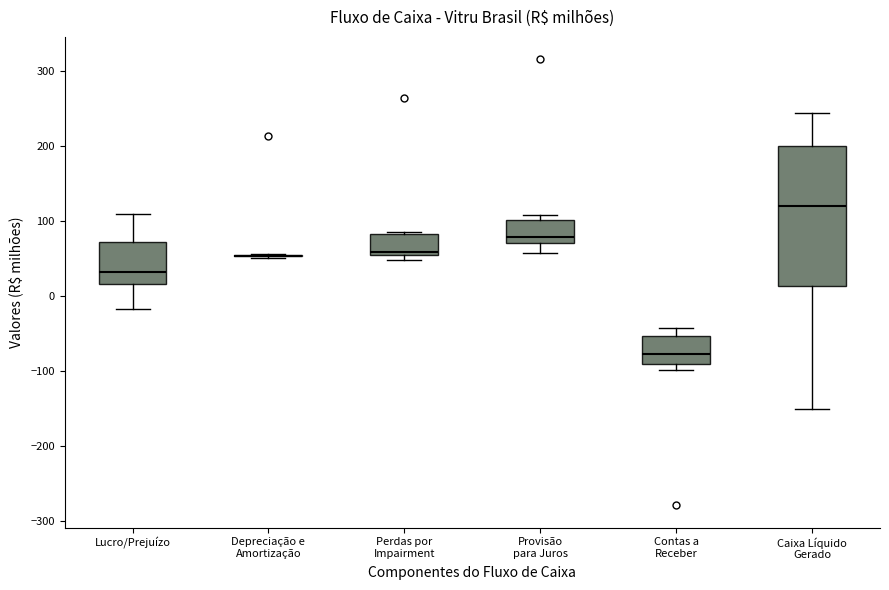

Reading left to right, read every box against the y-axis: the position of its median line, the range the box covers, and the ends of its whiskers. The values are not printed on the chart, so give them approximately, as read against the axis.

Lucro/Prejuízo: median 30, box 20 to 70, whiskers -20 to 110
Depreciação e Amortização: box collapsed to a line at 50, whiskers 50 to 60
Perdas por Impairment: median 60, box 50 to 80, whiskers 50 (just below the box's lower edge) to 90
Provisão para Juros: median 80, box 70 to 100, whiskers 60 to 110
Contas a Receber: median -80, box -90 to -50, whiskers -100 to -40
Caixa Líquido Gerado: median 120, box 10 to 200, whiskers -150 to 240